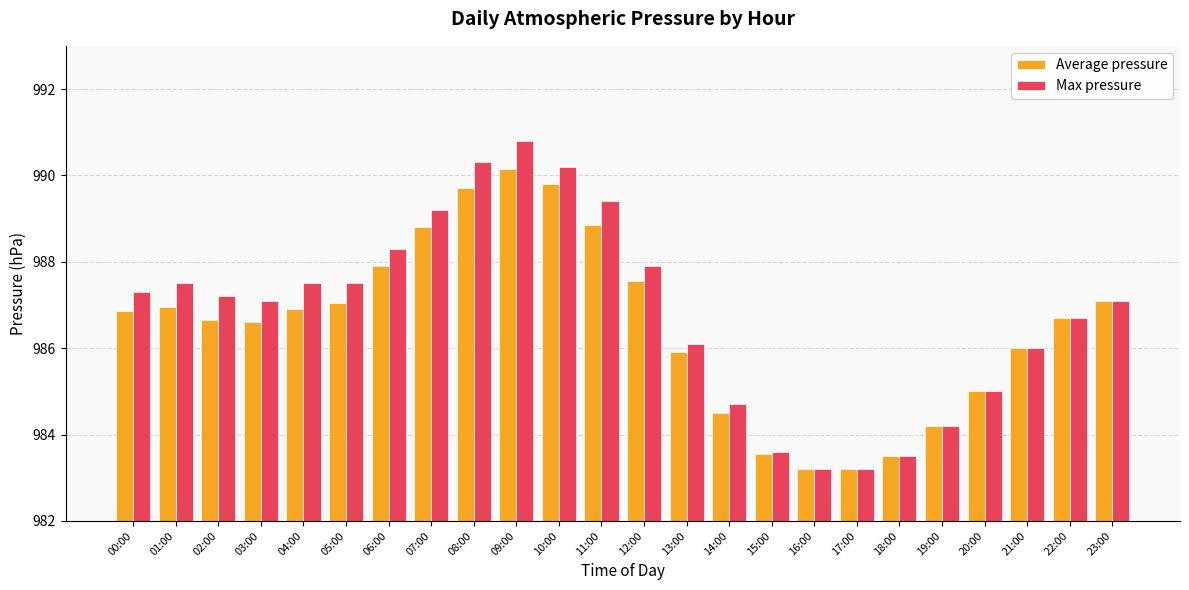

Does the chart contain stacked bars?

No